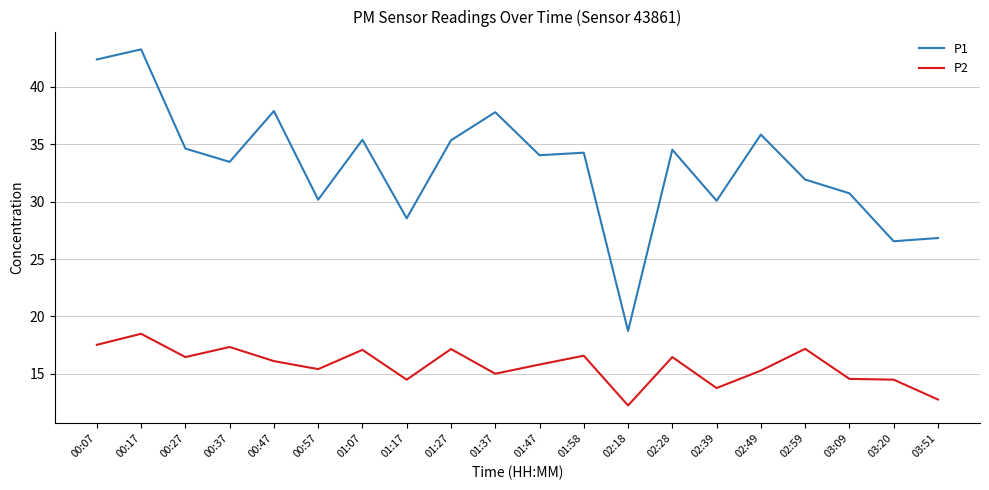

What is the maximum value for P1?

43.3